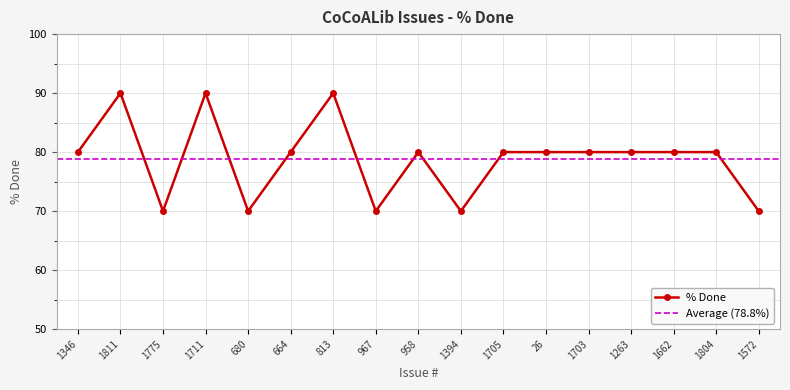

List the labels in order of value, smallest first.

1775, 680, 967, 1394, 1572, 1346, 664, 958, 1705, 26, 1703, 1263, 1662, 1804, 1811, 1711, 813